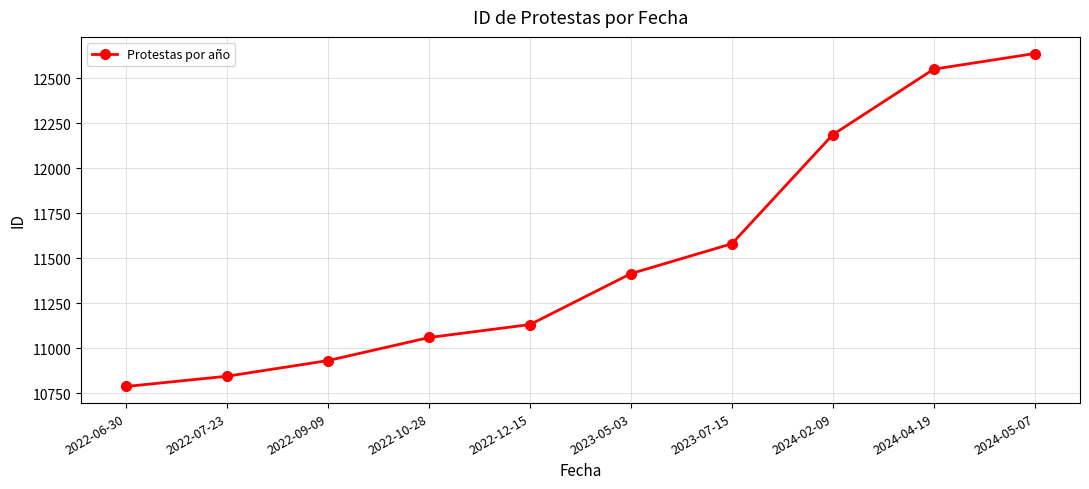

Is it true that the value at 2024-02-09 is 12186?

True